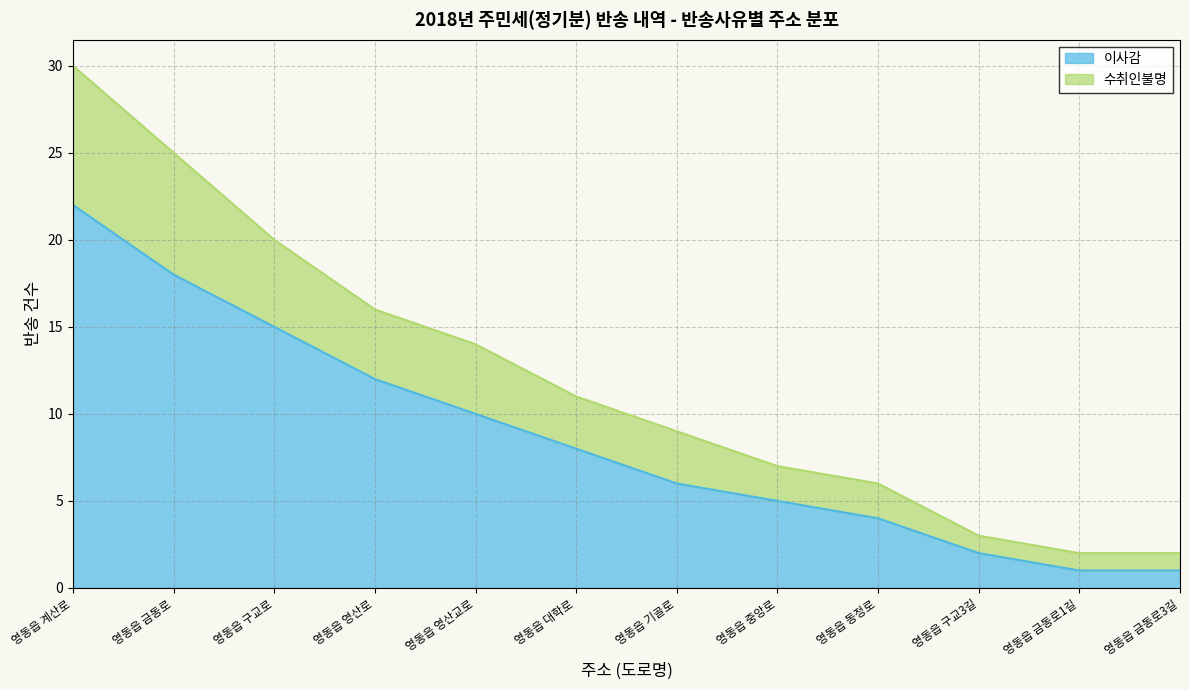

At which category is the sum across all series the highest?

영동읍 계산로